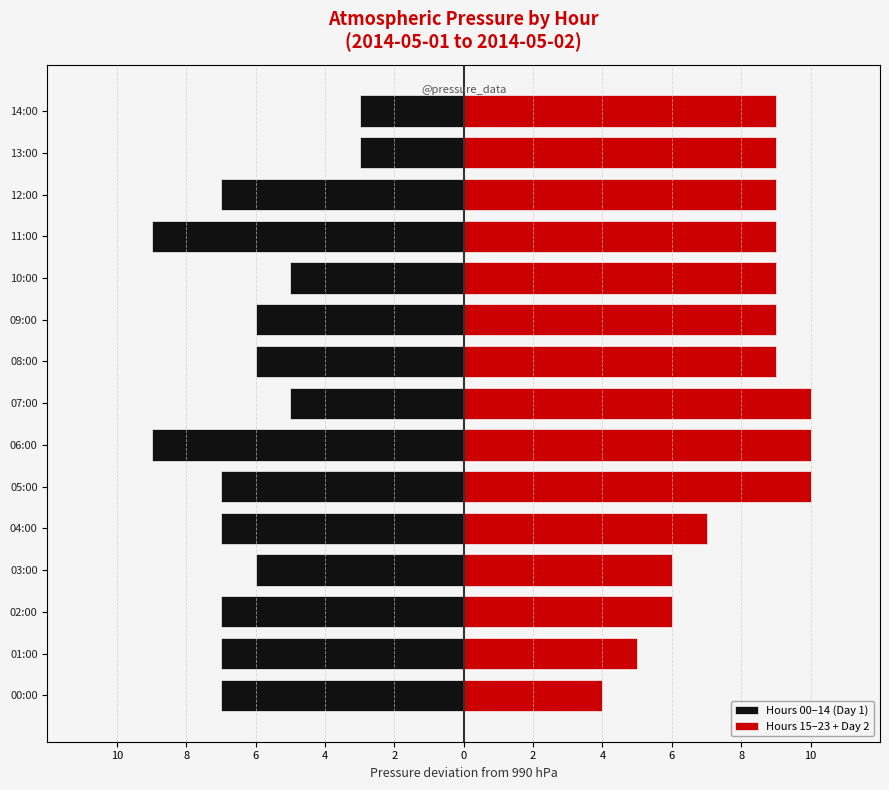

What is the sum of the Hours 00–14 (Day 1) values at 04:00 and 11:00?

-16